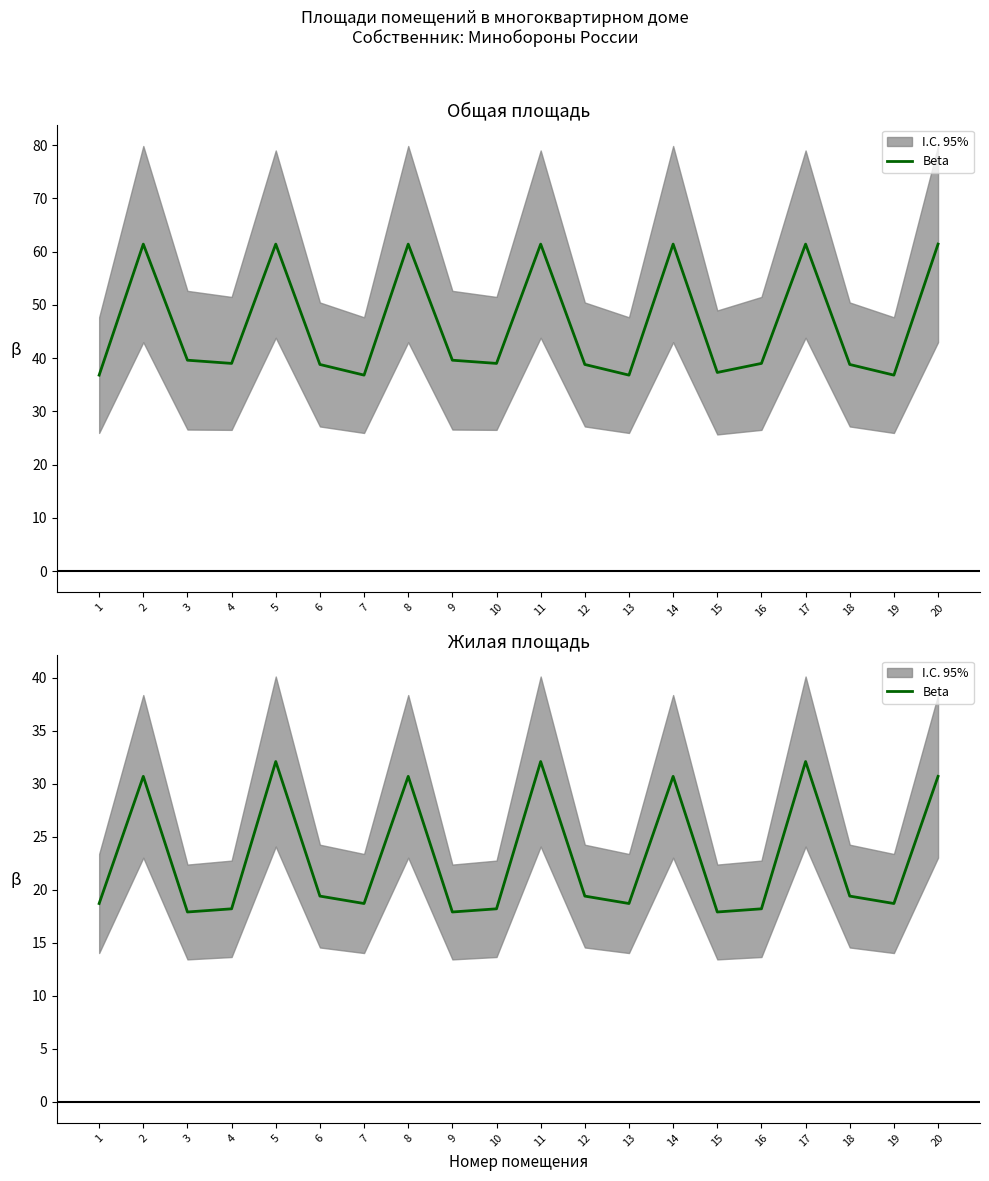

How many lines are shown in the chart?

1